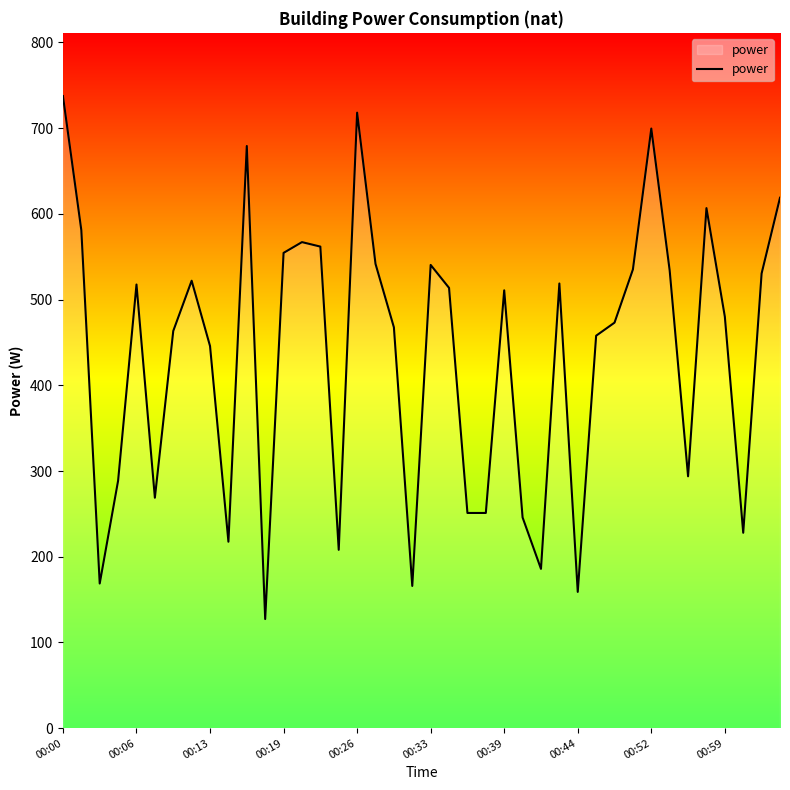

How many lines are shown in the chart?

1